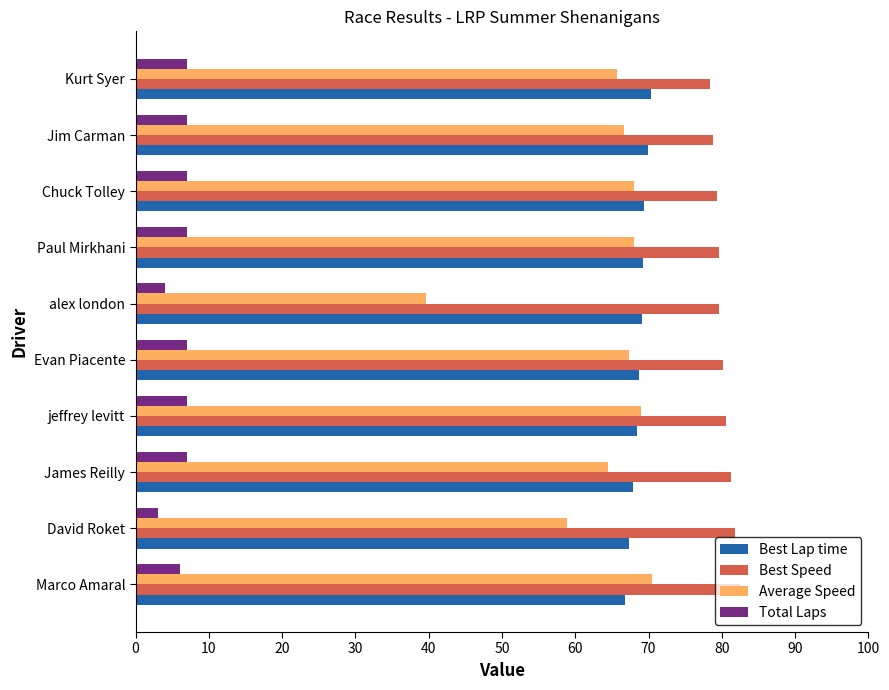

What is the spread (max minus min) of values at jeffrey levitt?

73.5